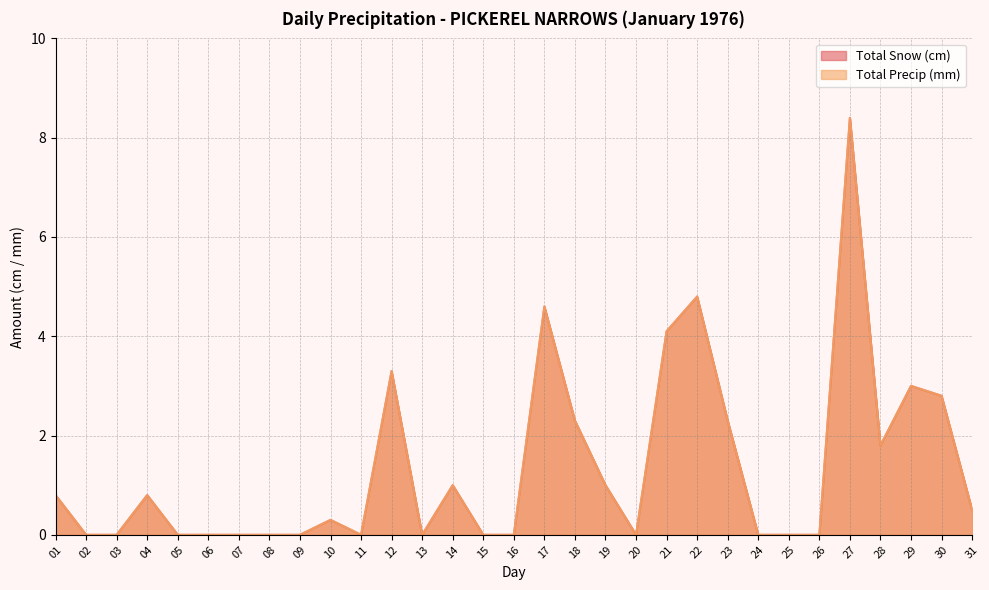

True or false: Total Snow (cm) has a value of 0.0 at 11.

True